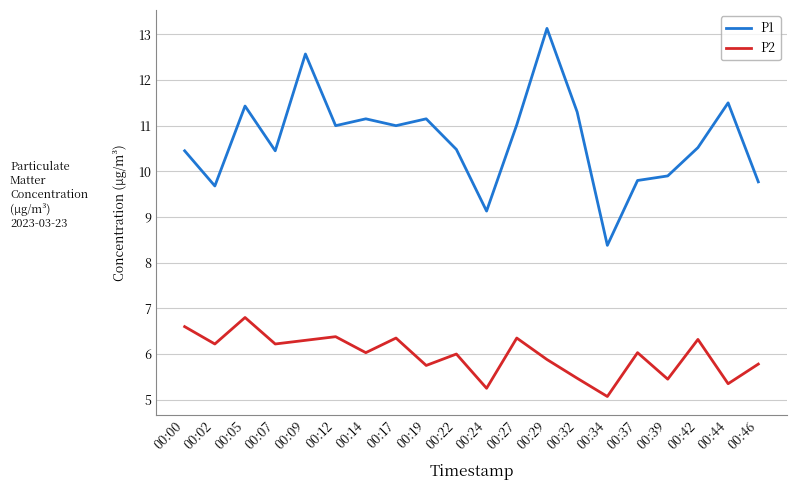

What is the sum of the P1 values at 00:12 and 00:37?

20.8